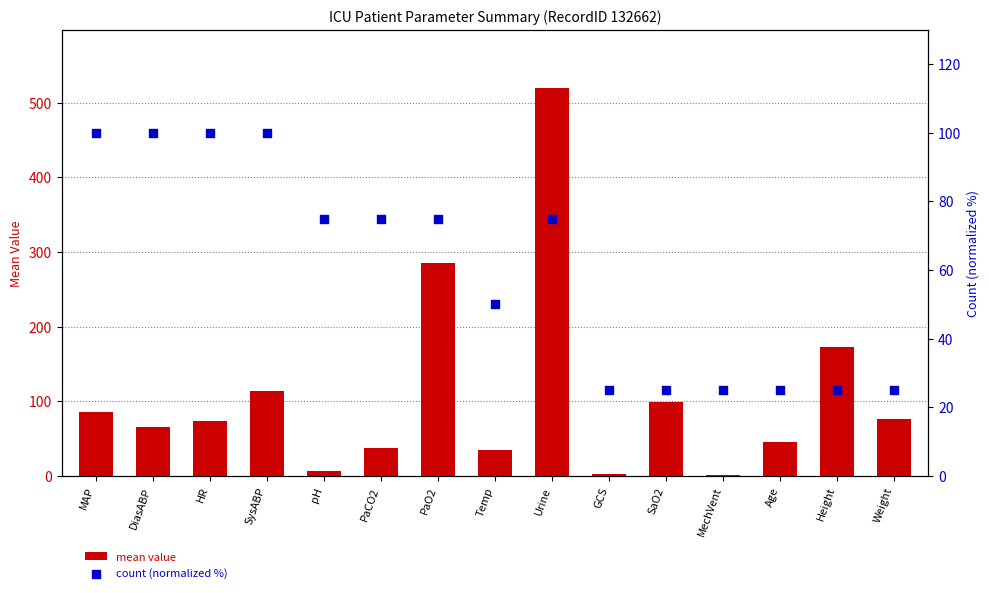

Which series reaches the maximum Y coordinate?

mean value